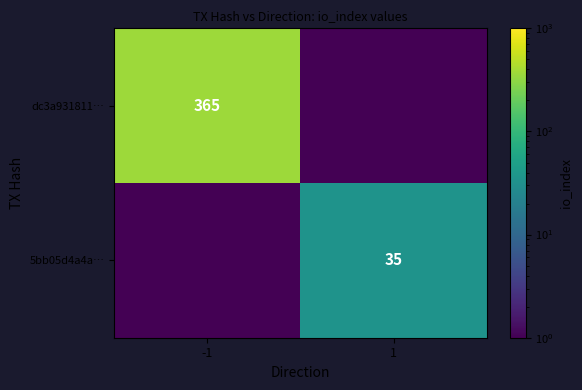

The dc3a931811… series shows 0.0 at 1. True or false?

True